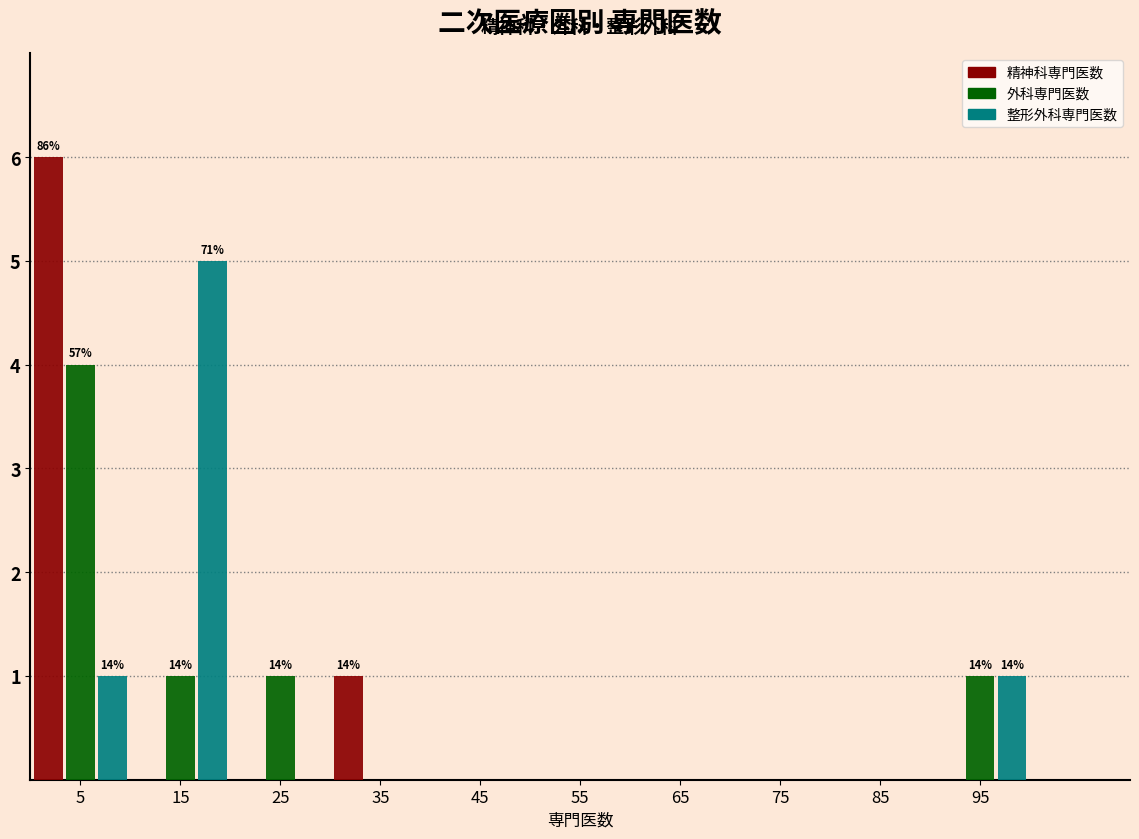

In the 精神科専門医数 series, which range on the x-axis has the tallest bar?

0 to 10